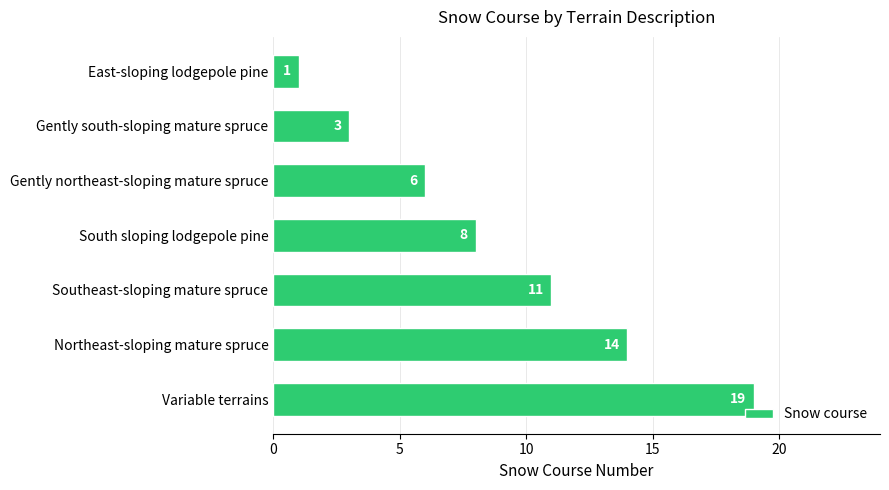

At which label is the value closest to 10?

Southeast-sloping mature spruce